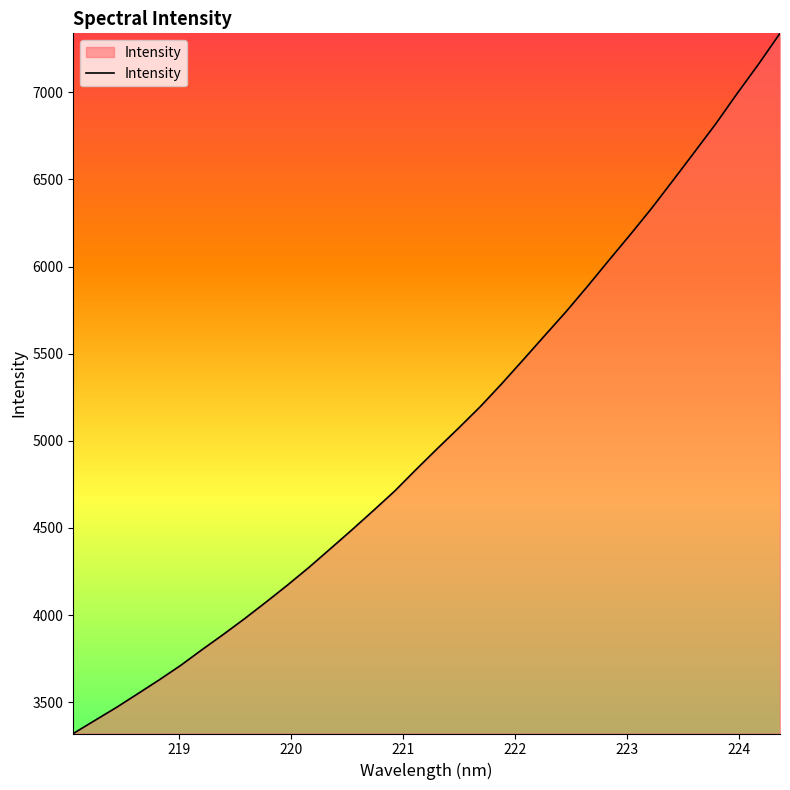

What is the greatest value displayed?

7338.6